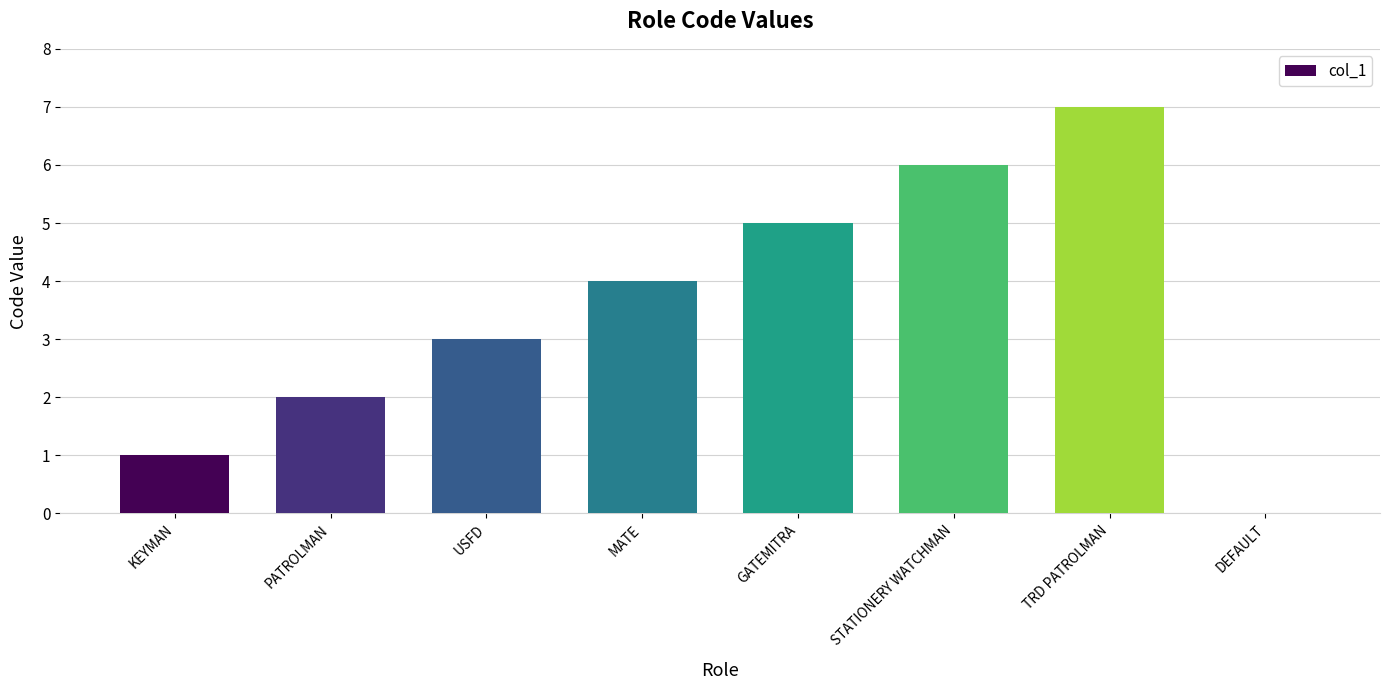

Approximately how many times larger is the value at MATE compared to KEYMAN?

4.0